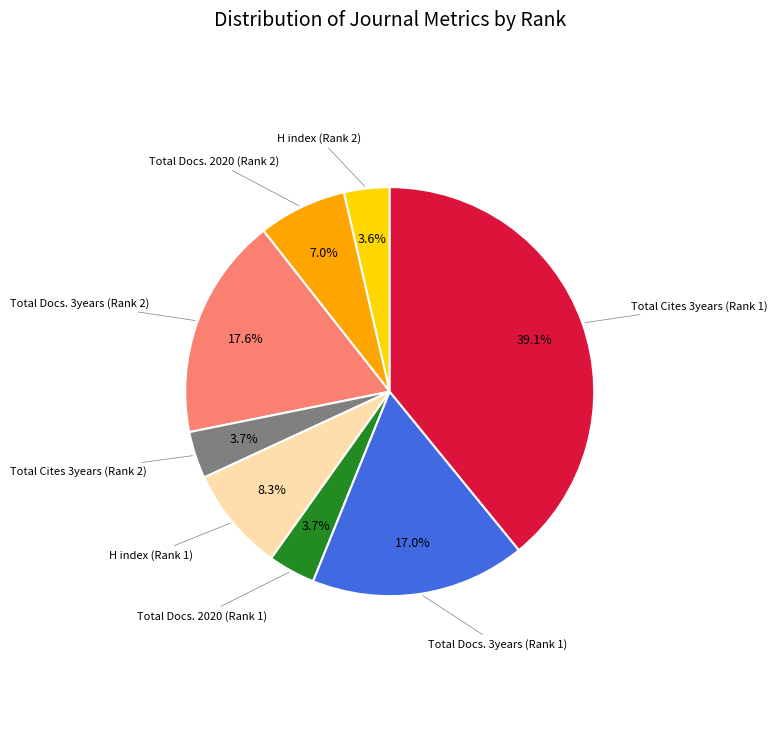

Does any single category account for the majority?

No